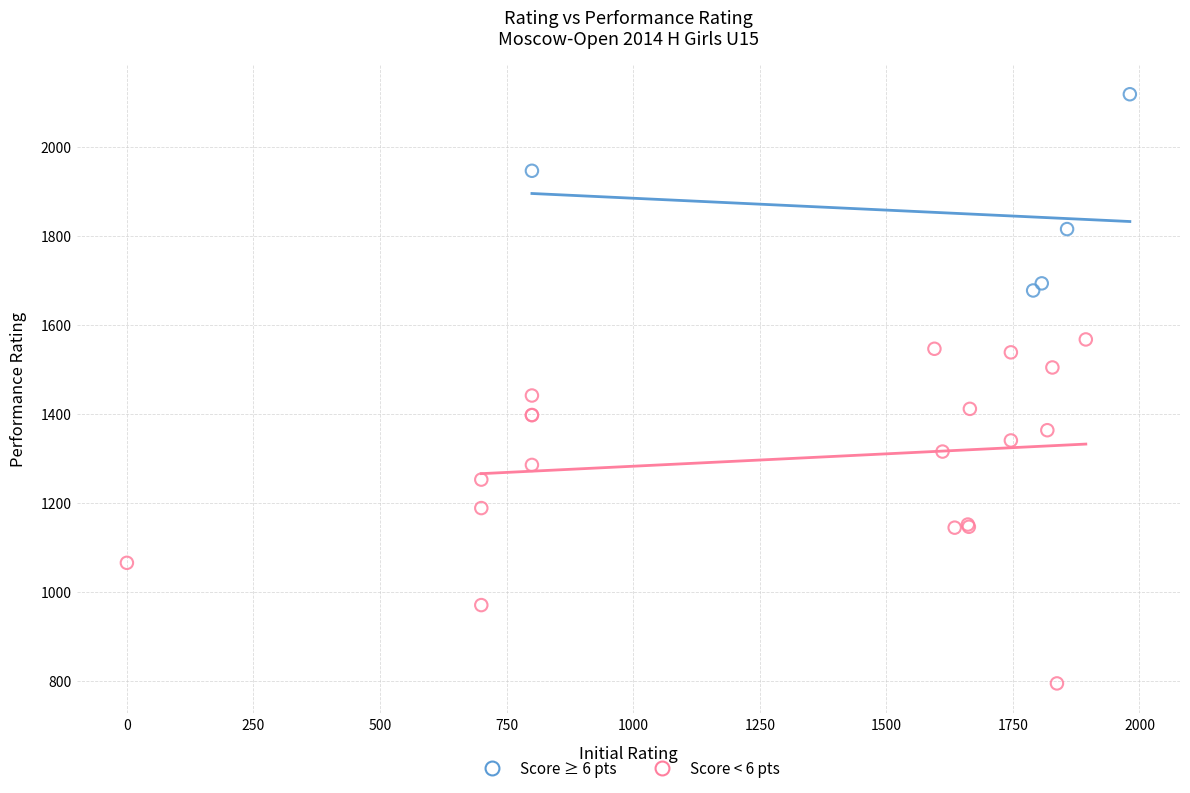

Which series contains the lowest Y value?

Score < 6 pts